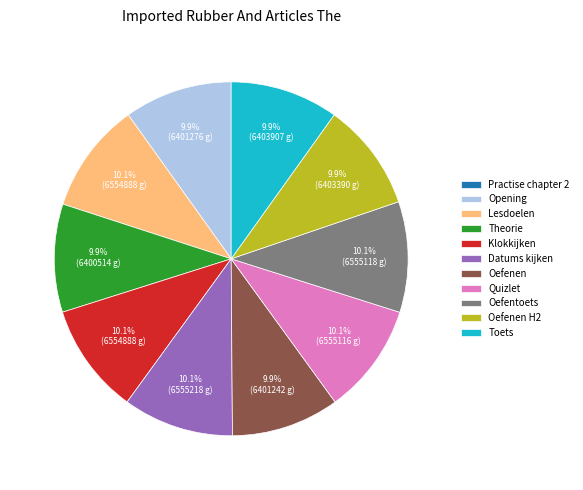

Does any single category account for the majority?

No